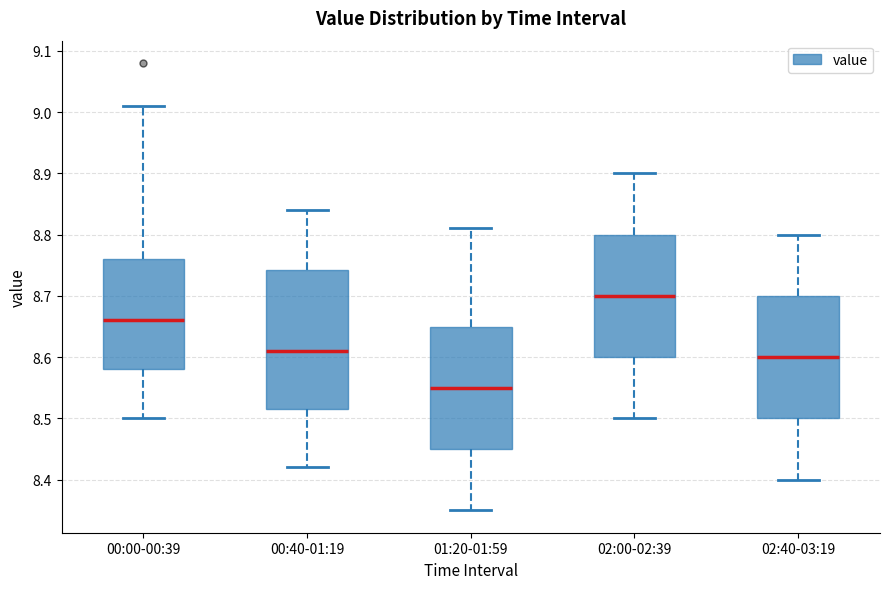

Reading left to right, read every box against the y-axis: the position of its median line, the range the box covers, and the ends of its whiskers. The values are not printed on the chart, so give them approximately, as read against the axis.

00:00-00:39: median 8.66, box 8.58 to 8.76, whiskers 8.50 to 9.01
00:40-01:19: median 8.61, box 8.52 to 8.74, whiskers 8.42 to 8.84
01:20-01:59: median 8.55, box 8.45 to 8.65, whiskers 8.35 to 8.81
02:00-02:39: median 8.70, box 8.60 to 8.80, whiskers 8.50 to 8.90
02:40-03:19: median 8.60, box 8.50 to 8.70, whiskers 8.40 to 8.80